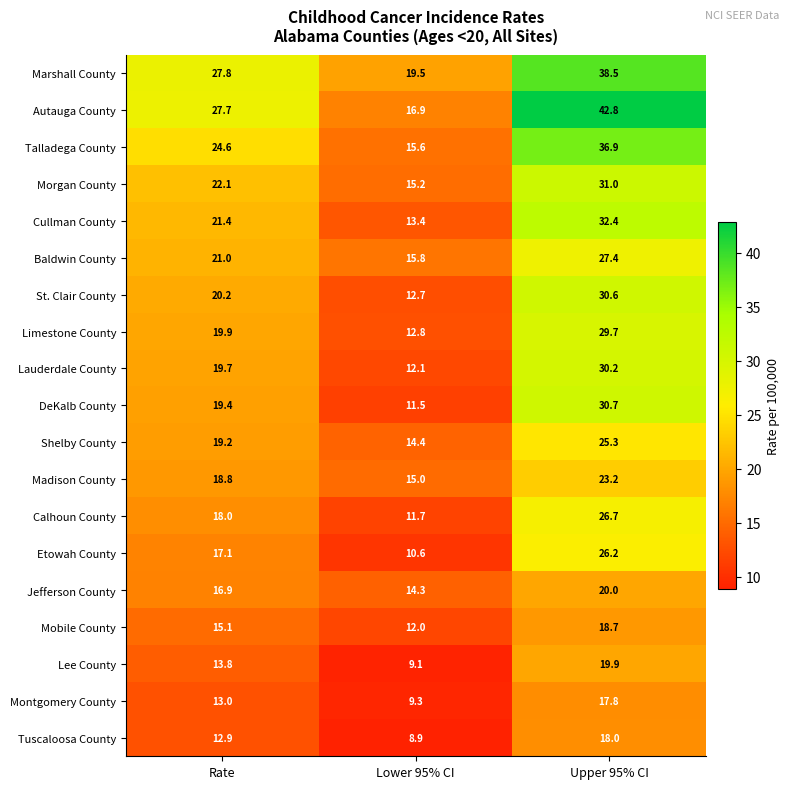

What is the average value of the Marshall County series?

28.6